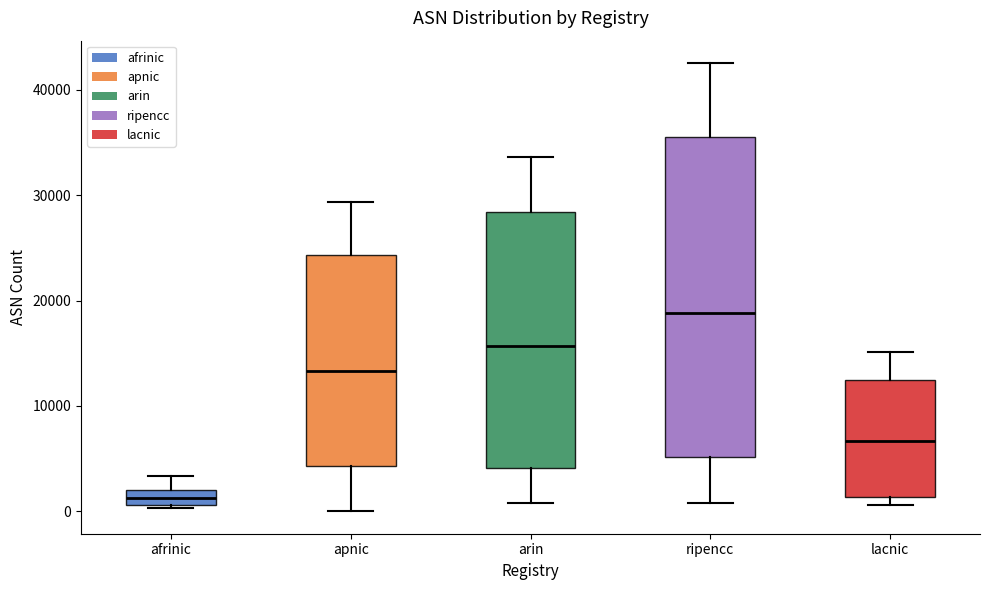

Which box has the highest median line?

ripencc